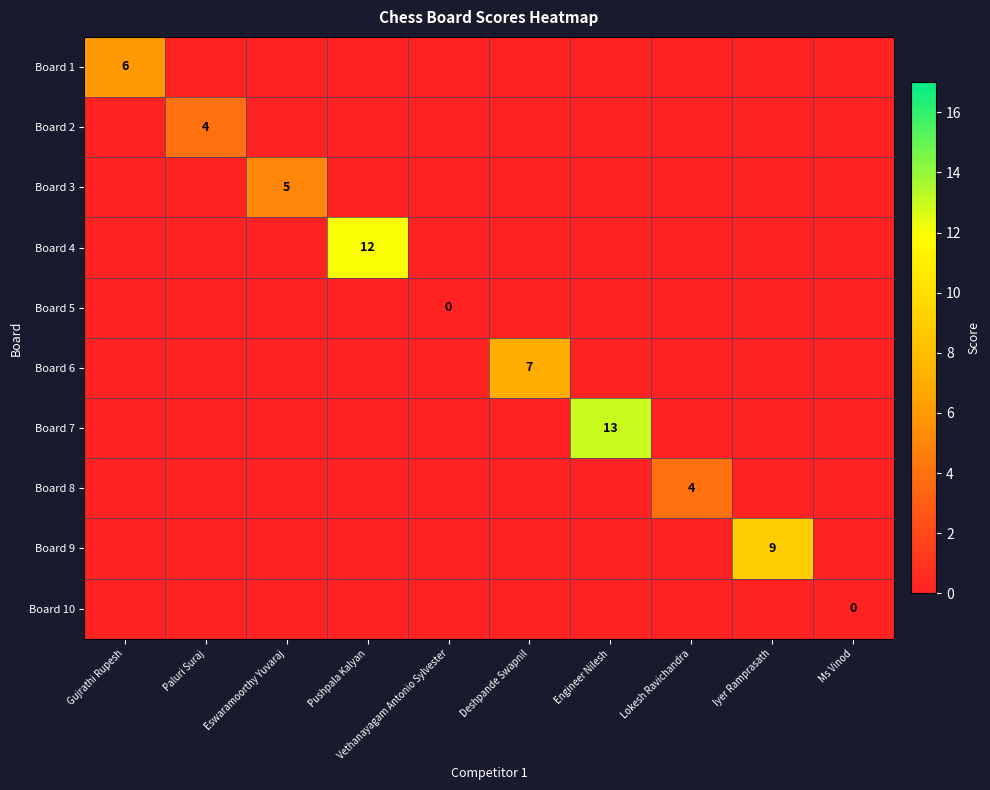

At Iyer Ramprasath, list the series in order from largest to smallest.

Board 9, Board 1, Board 2, Board 3, Board 4, Board 5, Board 6, Board 7, Board 8, Board 10